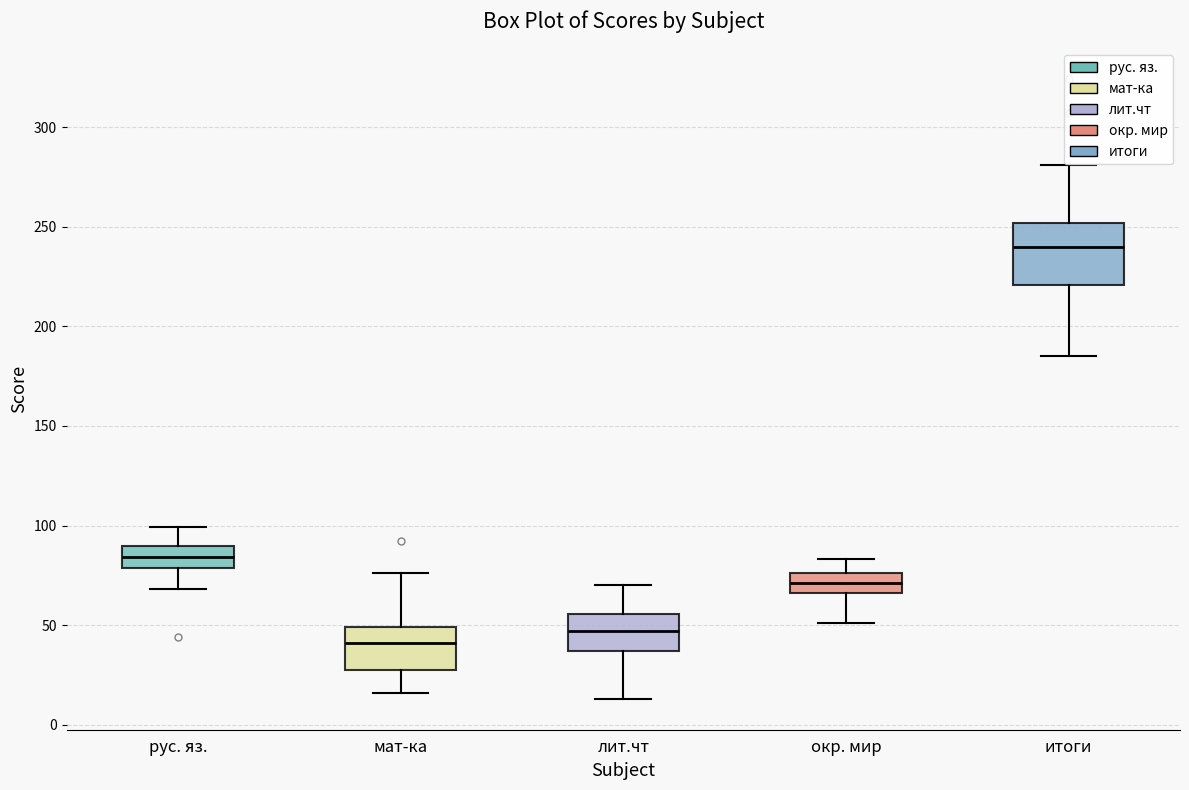

Reading left to right, read every box against the y-axis: the position of its median line, the range the box covers, and the ends of its whiskers. The values are not printed on the chart, so give them approximately, as read against the axis.

рус. яз.: median 85, box 80 to 90, whiskers 70 to 100
мат-ка: median 40, box 30 to 50, whiskers 15 to 75
лит.чт: median 45, box 35 to 55, whiskers 15 to 70
окр. мир: median 70, box 65 to 75, whiskers 50 to 85
итоги: median 240, box 220 to 250, whiskers 185 to 280